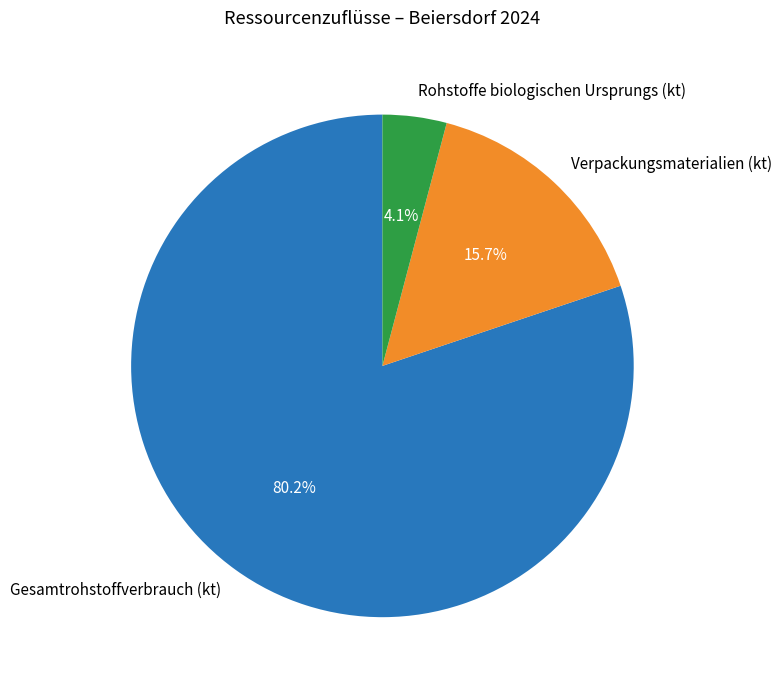

The Gesamtrohstoffverbrauch (kt) slice represents 80% of the pie. True or false?

True